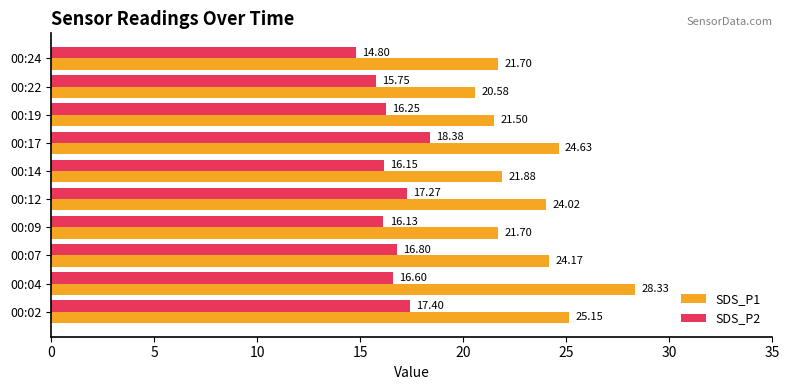

Is the value of SDS_P1 at 00:12 greater than the value of SDS_P2 at 00:09?

Yes